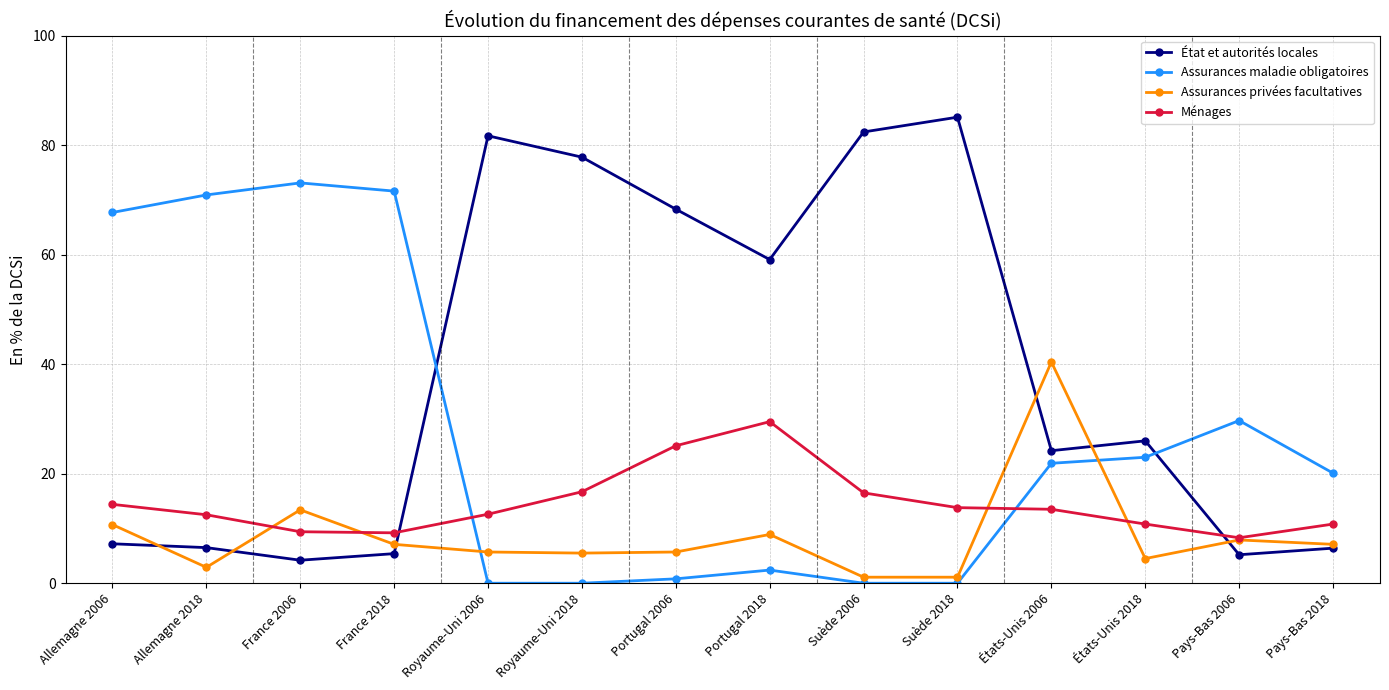

Rank the series by their average value, from highest to lowest.

État et autorités locales, Assurances maladie obligatoires, Ménages, Assurances privées facultatives